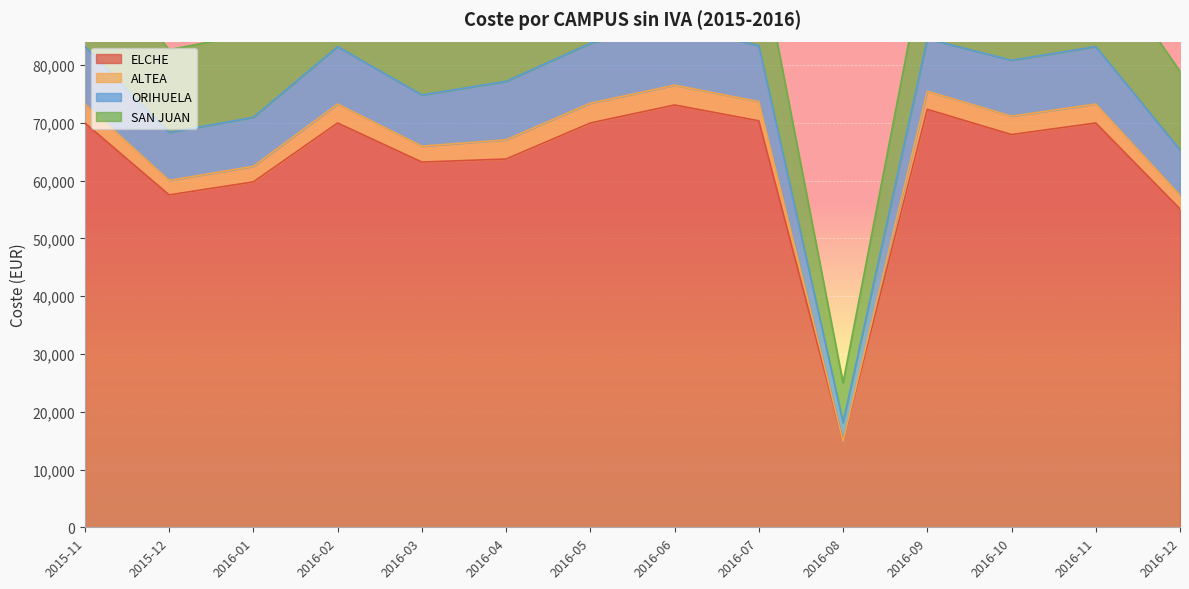

What is the lowest value of the ELCHE series?

14895.9